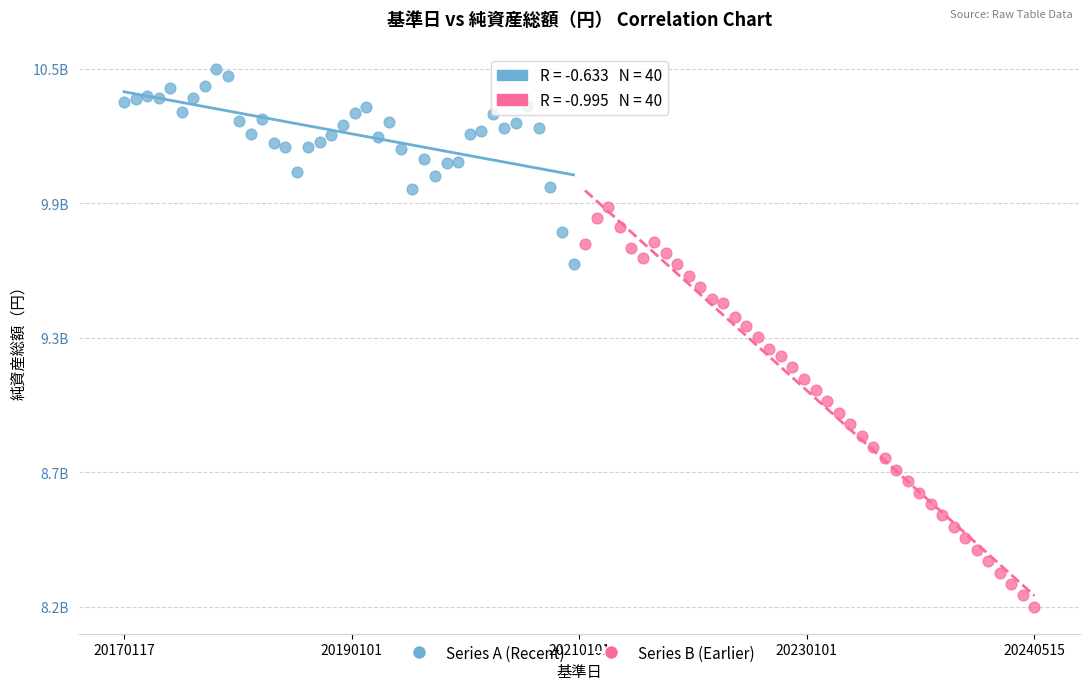

Which series contains the highest Y value?

Series A (Recent)